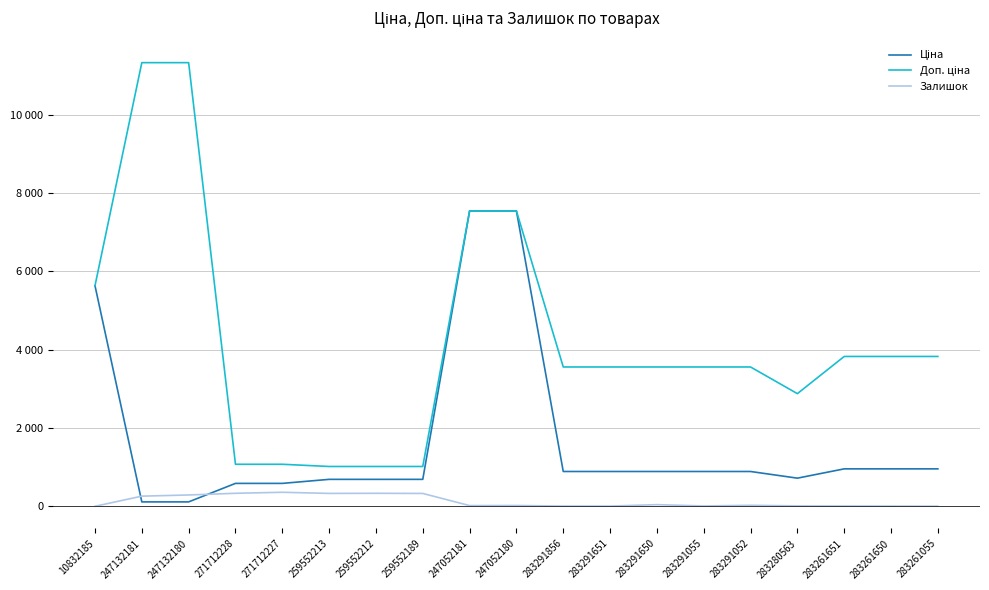

True or false: Доп. ціна has more than 0 interior local peaks.

False